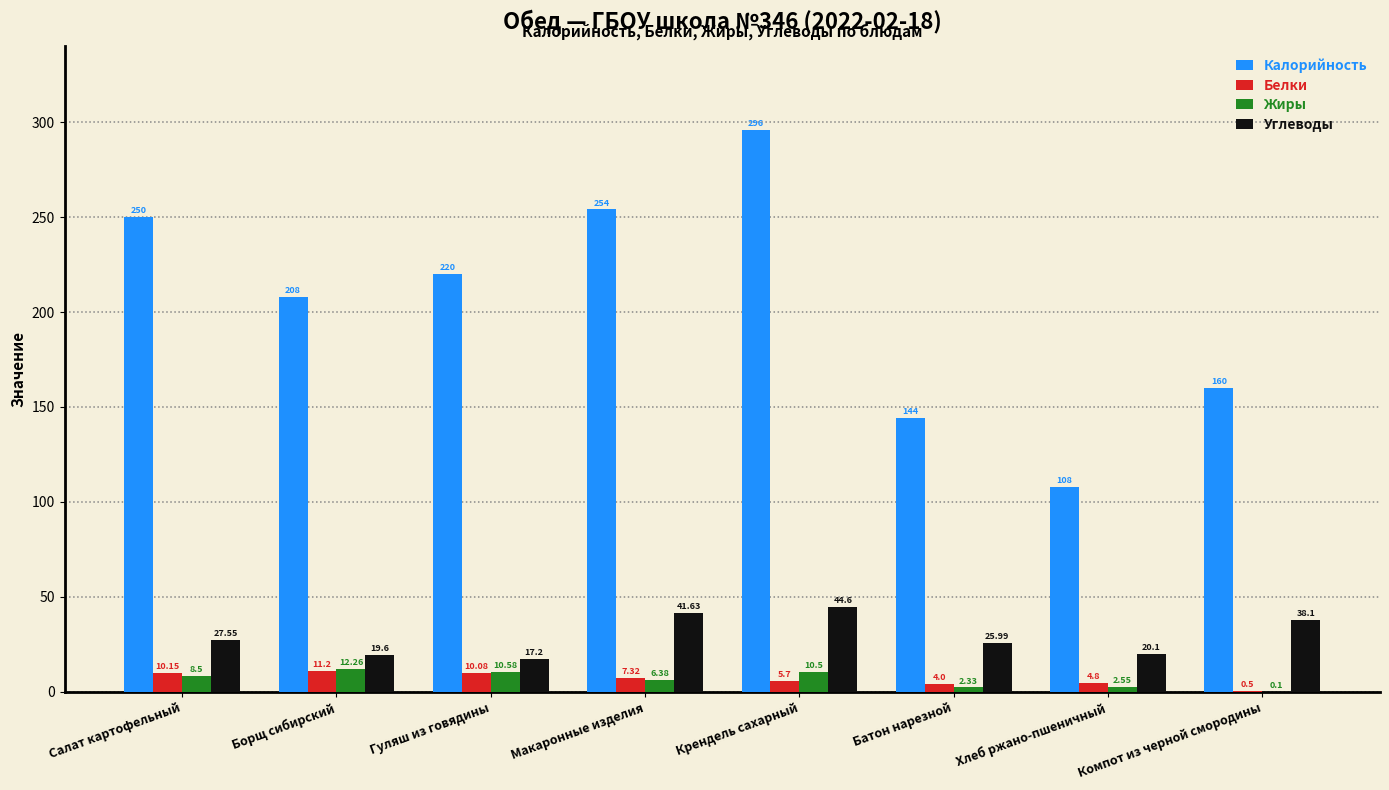

What is the approximate value of Углеводы at Компот из черной смородины?

38.1